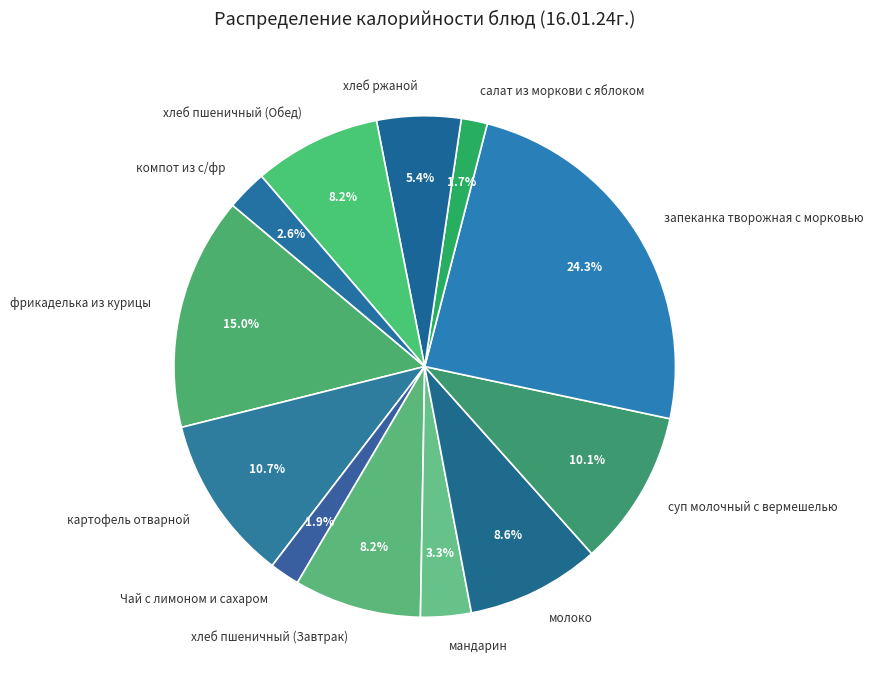

What is the largest slice in the pie chart?

запеканка творожная с морковью